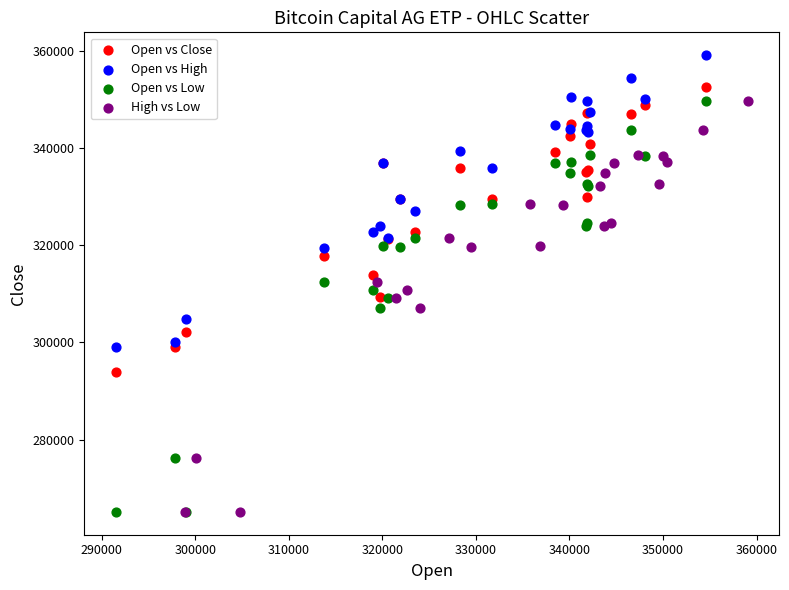

Which series reaches the maximum Y coordinate?

Open vs High